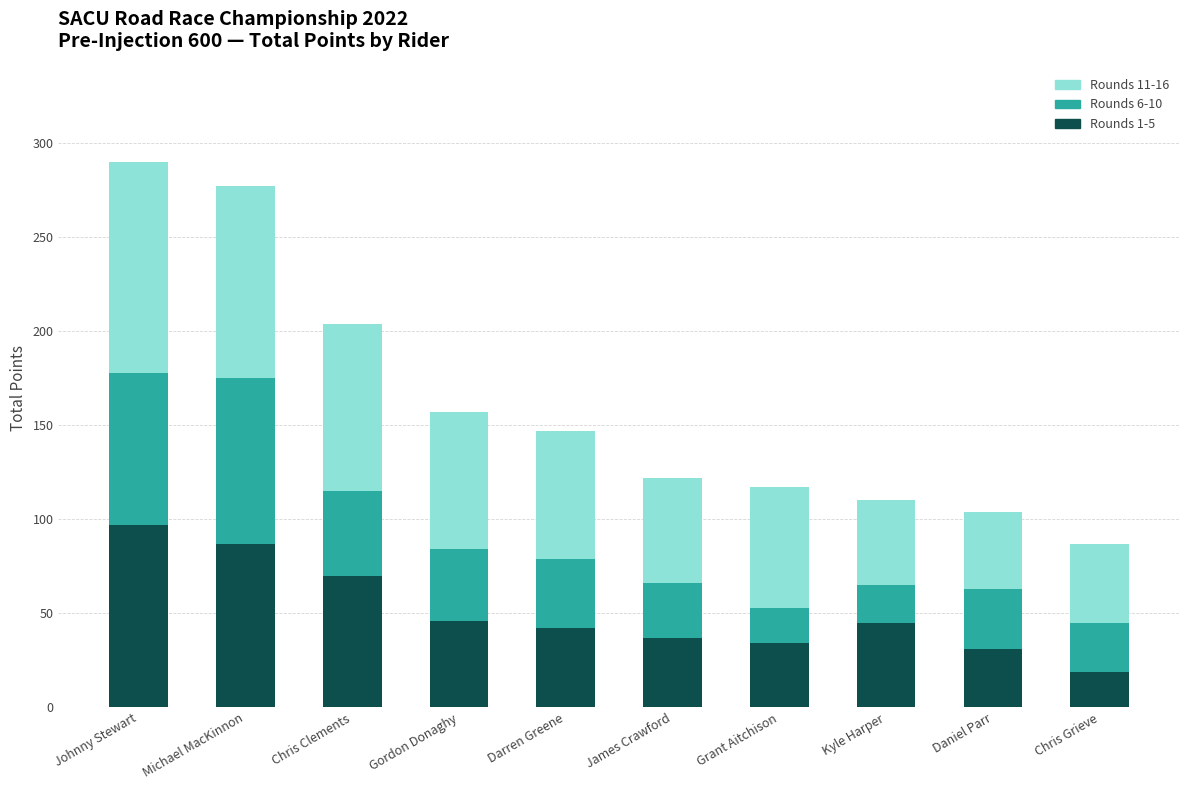

Is it true that Rounds 1-5 equals 97 at Johnny Stewart?

True